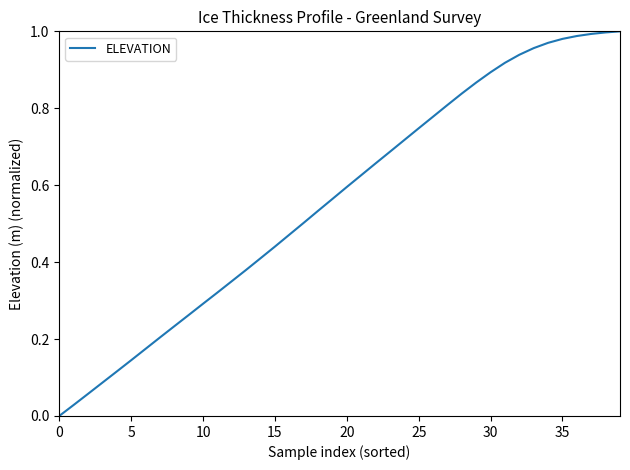

How many lines are shown in the chart?

1